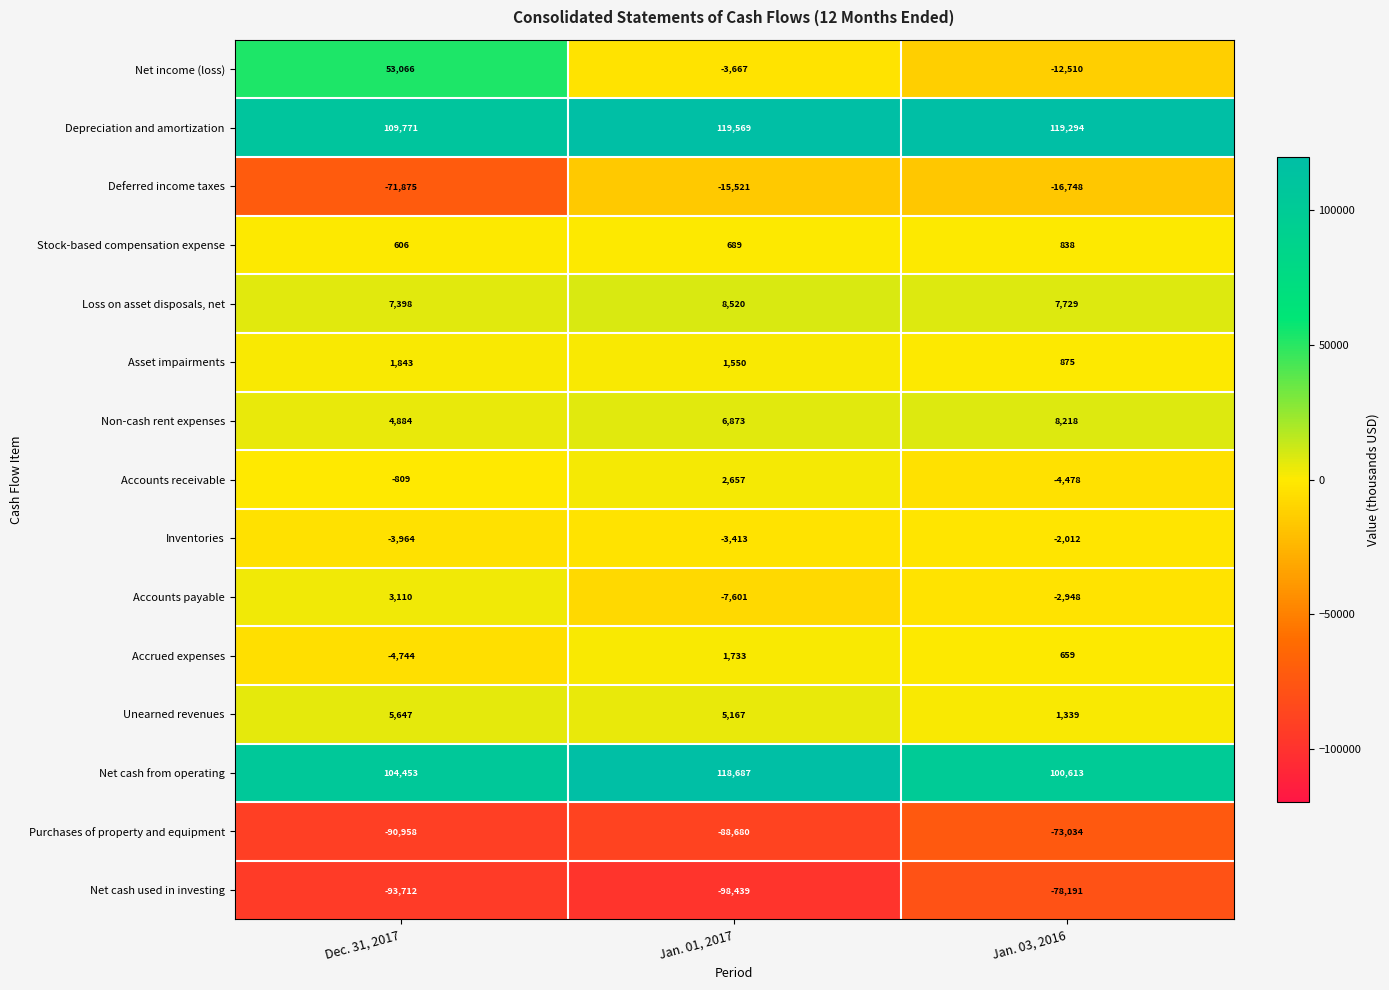

At Dec. 31, 2017, list the series in order from largest to smallest.

Depreciation and amortization, Net cash from operating, Net income (loss), Loss on asset disposals, net, Unearned revenues, Non-cash rent expenses, Accounts payable, Asset impairments, Stock-based compensation expense, Accounts receivable, Inventories, Accrued expenses, Deferred income taxes, Purchases of property and equipment, Net cash used in investing